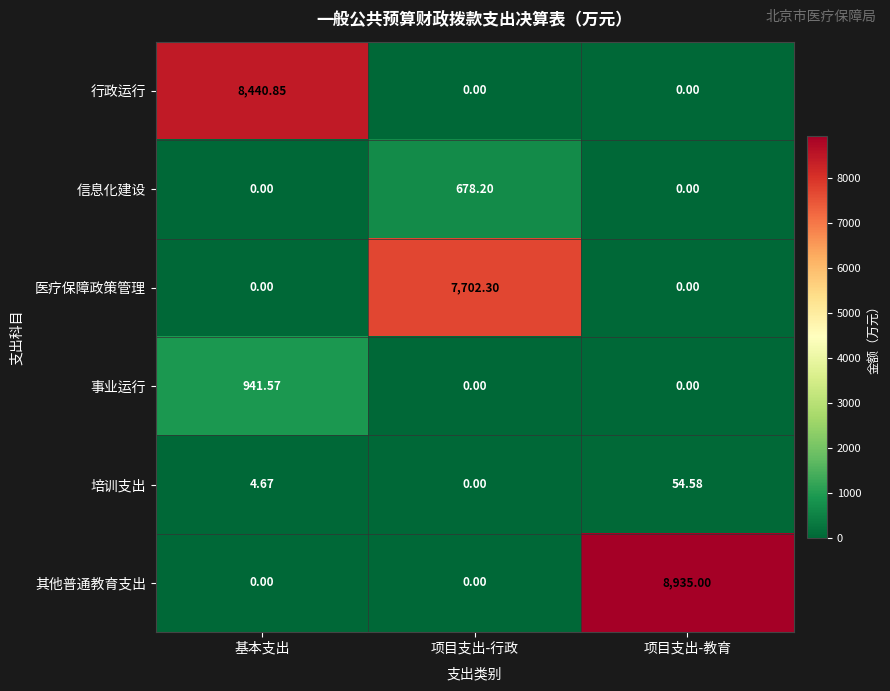

Which series has the widest spread of values?

其他普通教育支出